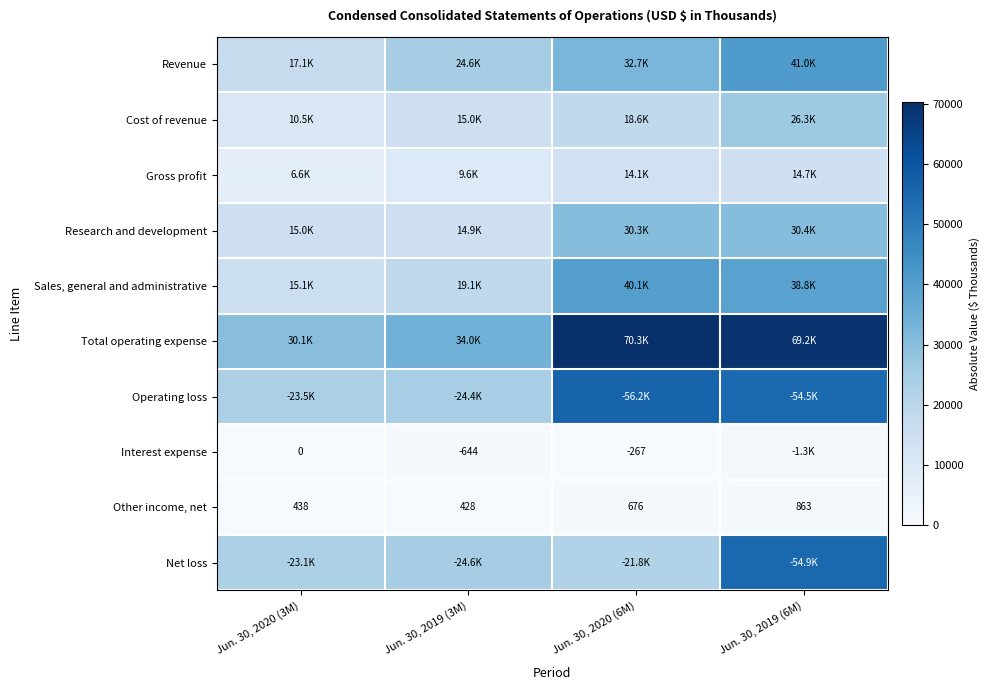

What is the difference between the maximum and minimum values in the Other income, net series?

435